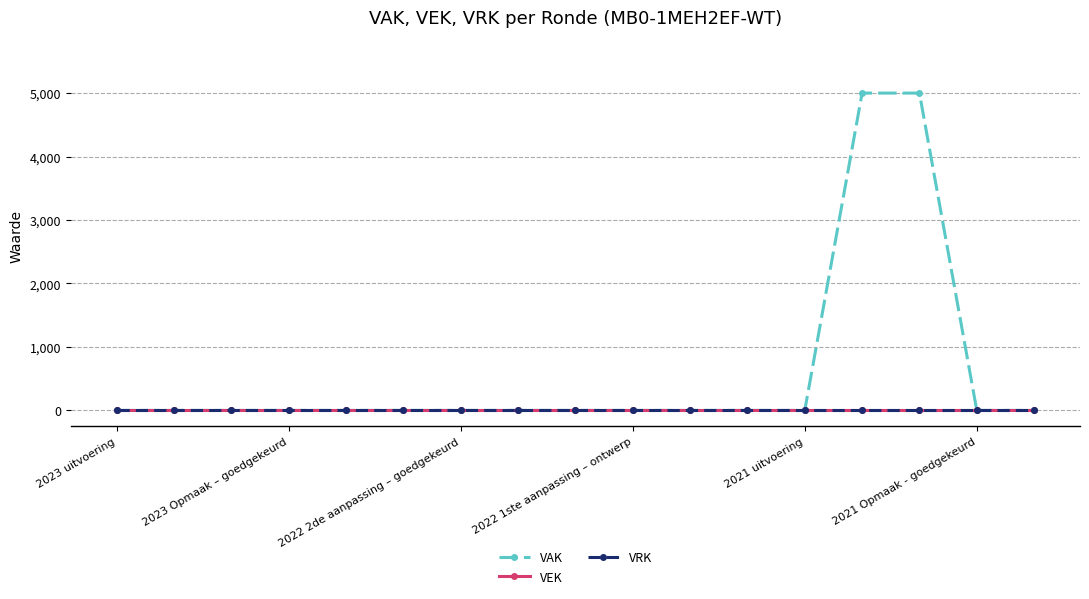

Does the chart have visible grid lines?

Yes